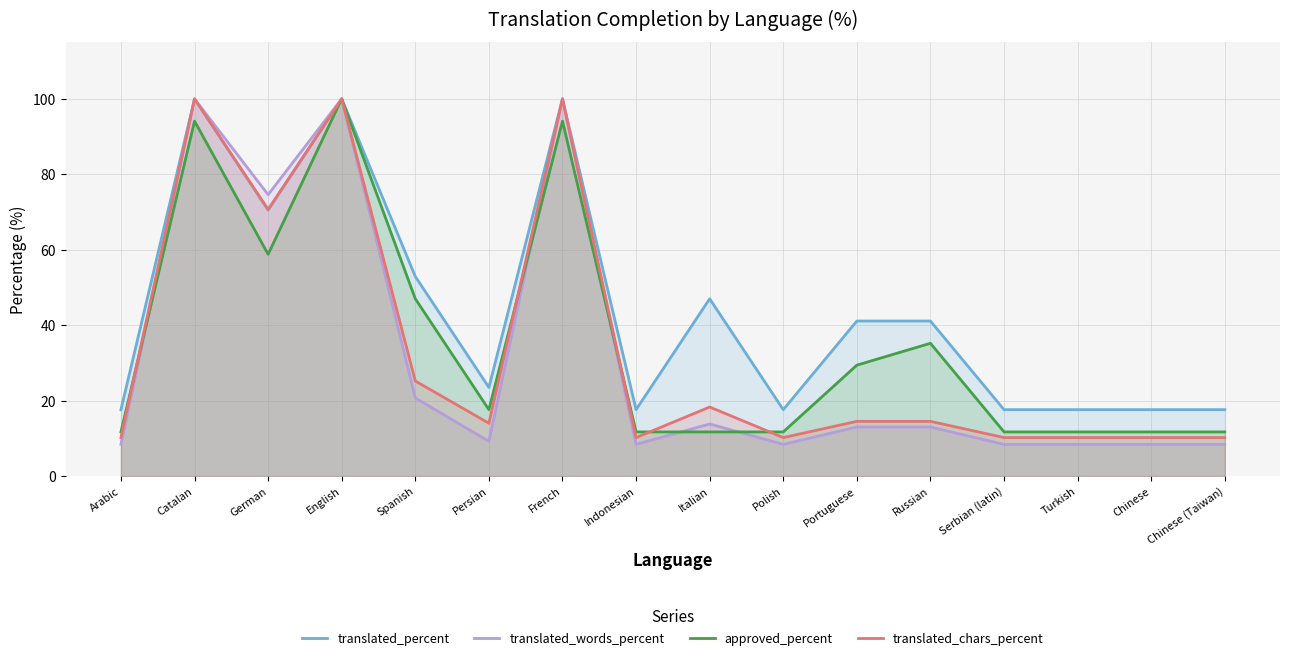

Which series has the widest spread of values?

translated_words_percent